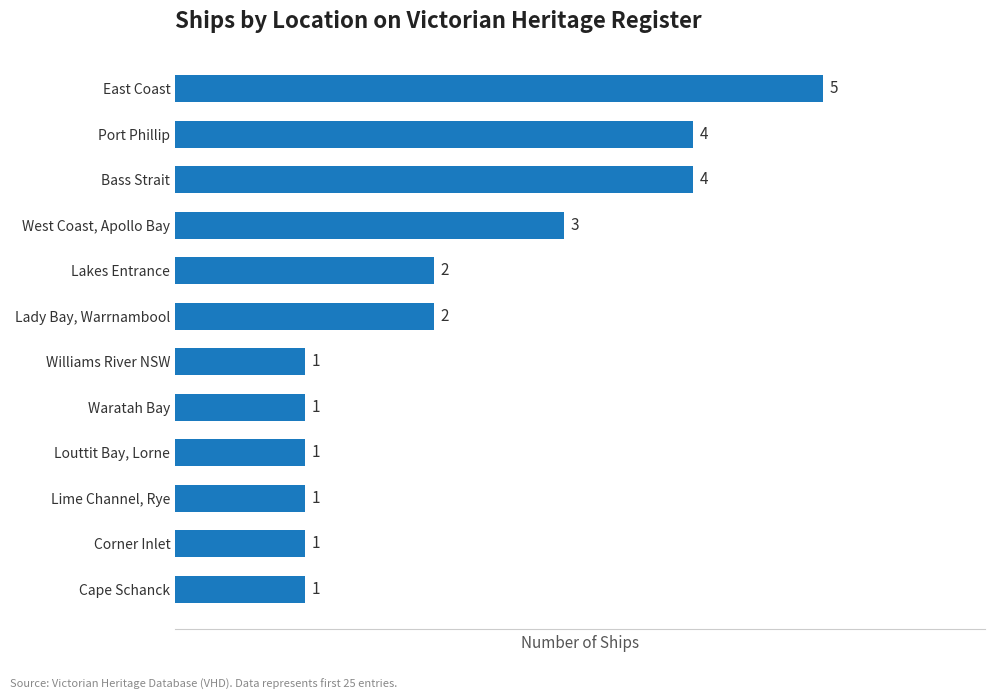

Is it true that the value at Louttit Bay, Lorne is 1?

True